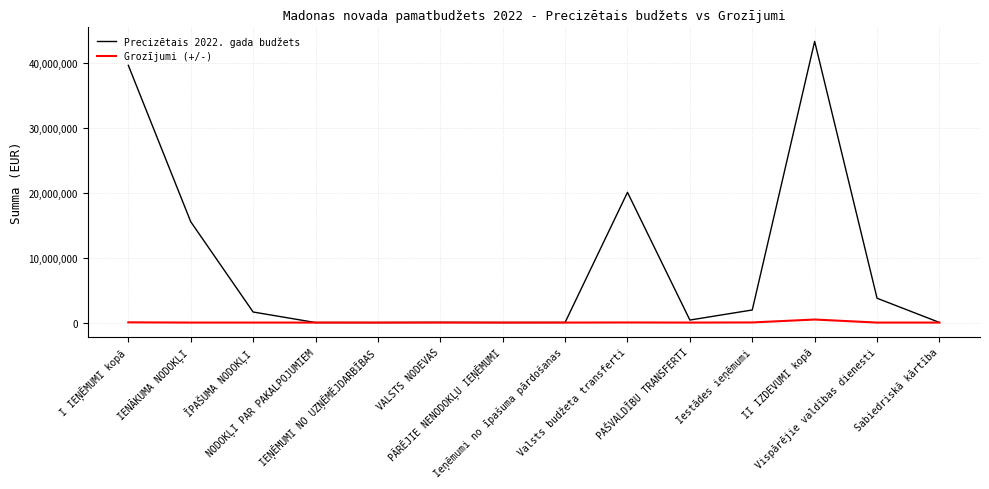

List the series in order of their peak value, lowest first.

Grozījumi (+/-), Precizētais 2022. gada budžets